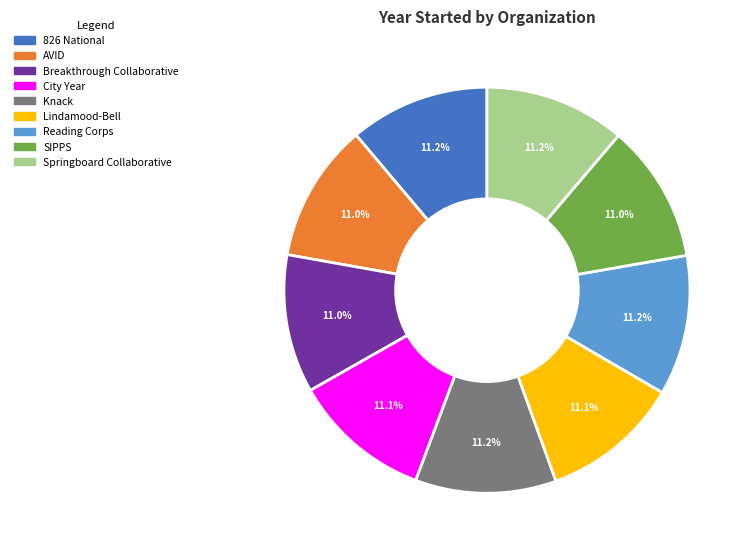

To the nearest percent, what portion does AVID represent?

11%